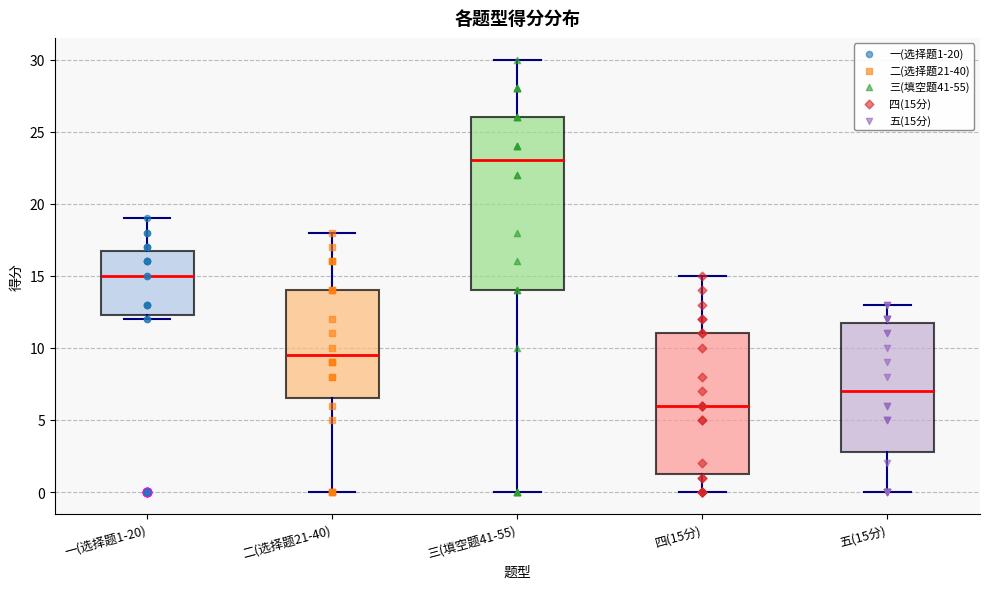

Reading left to right, read every box against the y-axis: the position of its median line, the range the box covers, and the ends of its whiskers. The values are not printed on the chart, so give them approximately, as read against the axis.

一(选择题1-20): median 15.0, box 12.5 to 17.0, whiskers 12.0 to 19.0
二(选择题21-40): median 9.5, box 6.5 to 14.0, whiskers 0.0 to 18.0
三(填空题41-55): median 23.0, box 14.0 to 26.0, whiskers 0.0 to 30.0
四(15分): median 6.0, box 1.5 to 11.0, whiskers 0.0 to 15.0
五(15分): median 7.0, box 3.0 to 12.0, whiskers 0.0 to 13.0